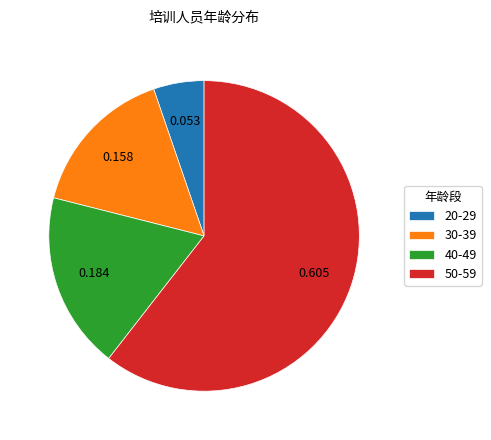

Does 50-59 represent more than half of the total?

Yes